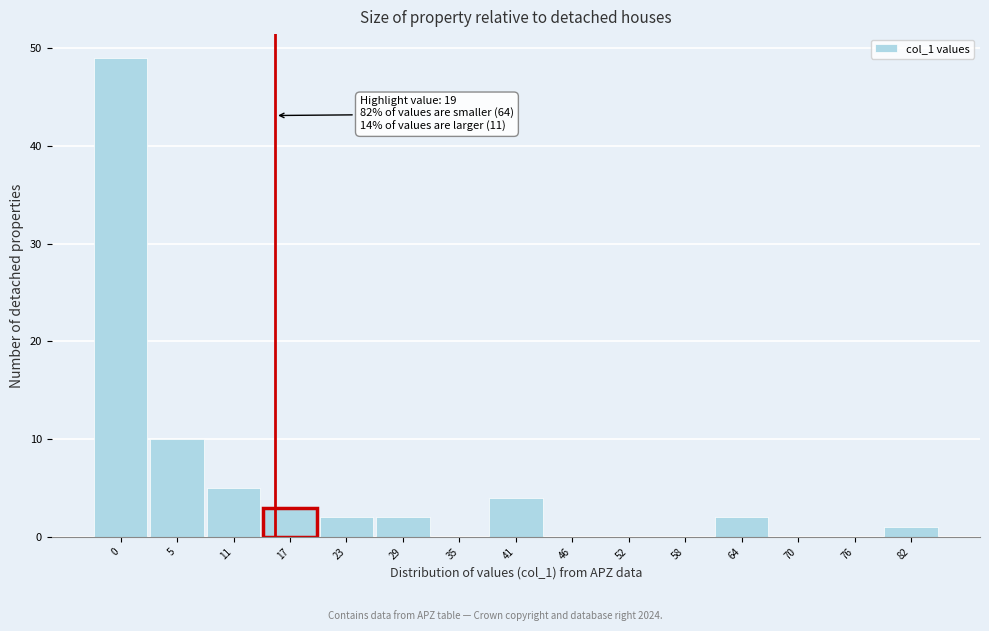

Reading left to right, extract all data points from this chart.

0=49	5=10	11=5	17=3	23=2	29=2	35=0	41=4	46=0	52=0	58=0	64=2	70=0	76=0	82=1